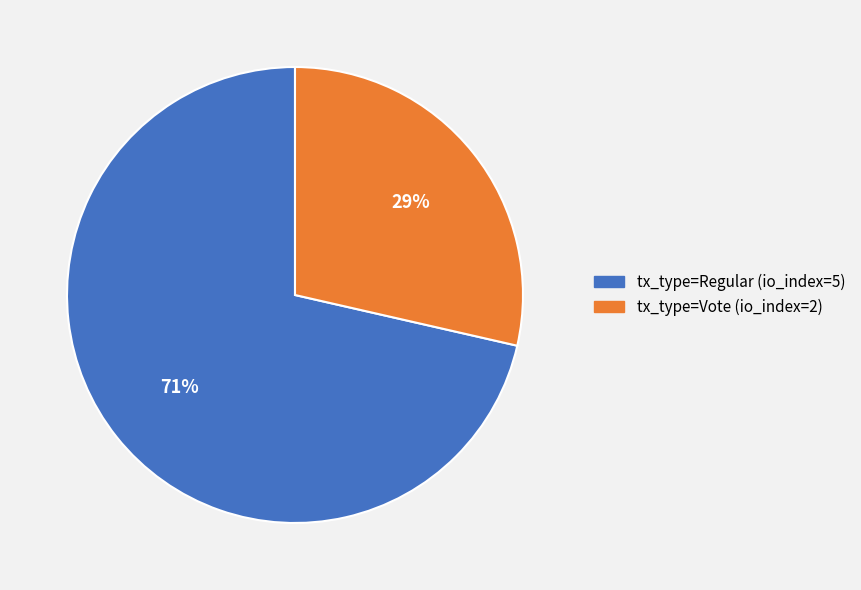

Does tx_type=Regular (io_index=5) represent more than half of the total?

Yes